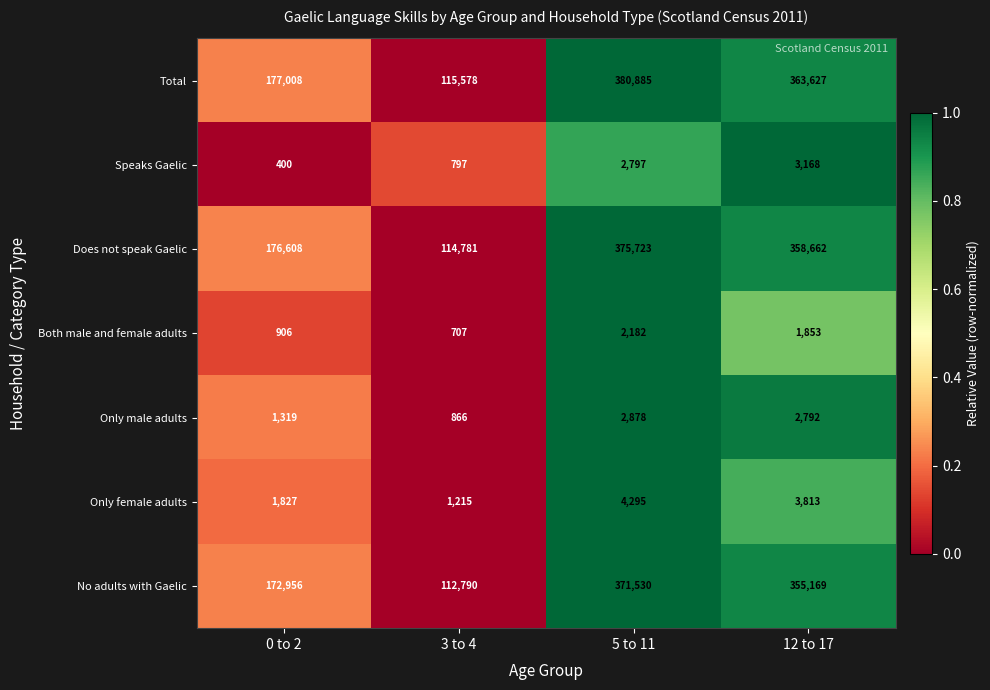

What is the difference between the maximum and minimum values in the Does not speak Gaelic series?

260942